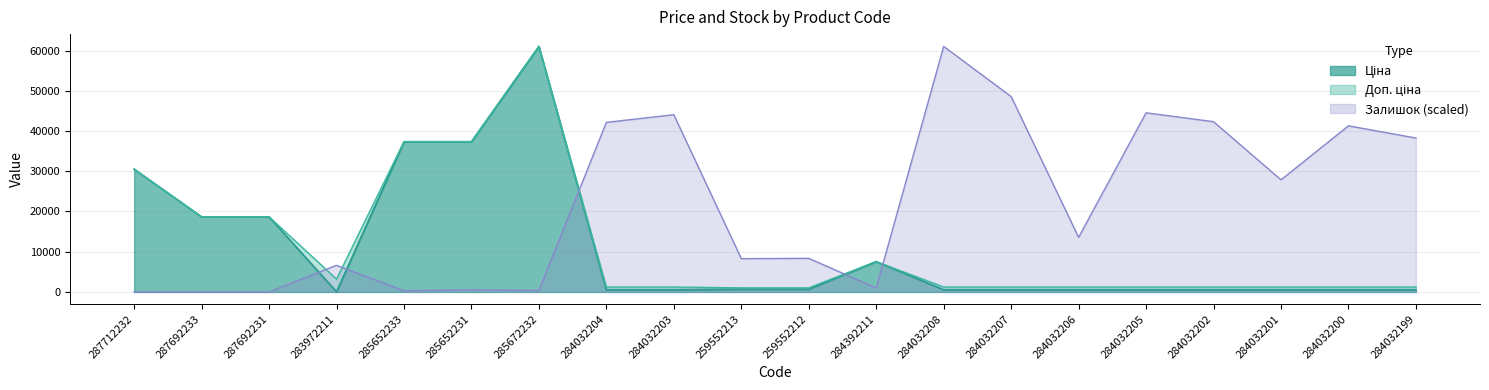

True or false: Доп. ціна and Ціна intersect in this chart.

False